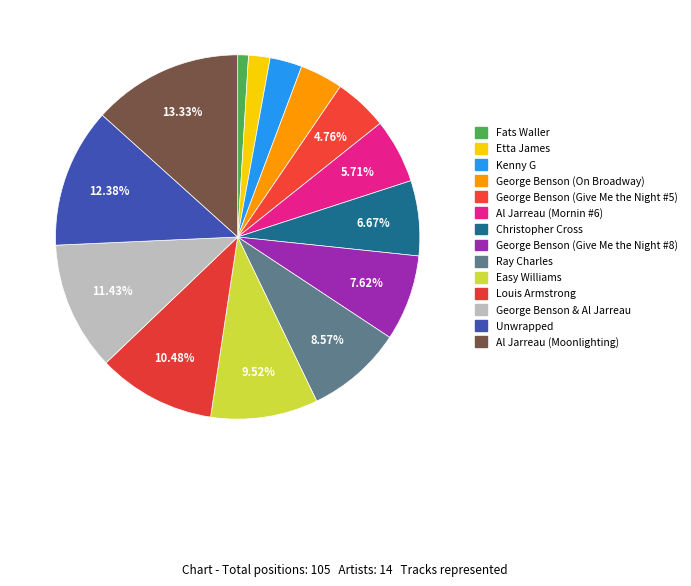

Count the number of slices in the pie.

14